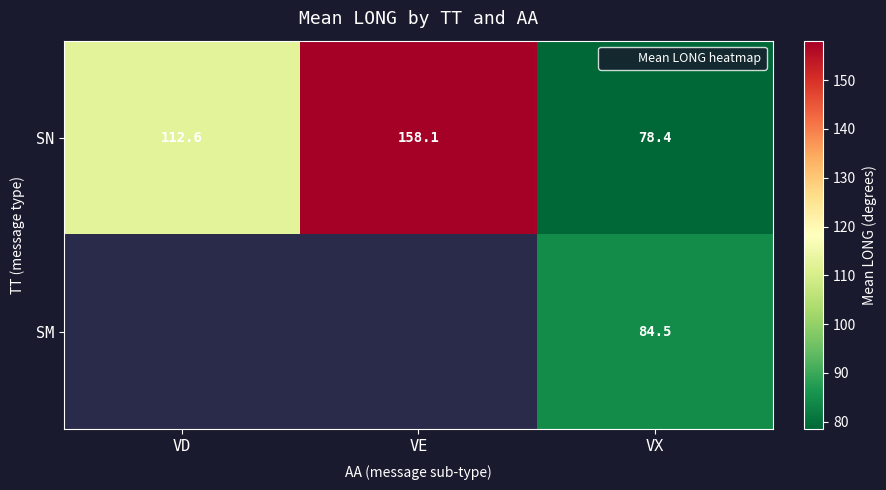

Which series has the largest total across all categories?

SN